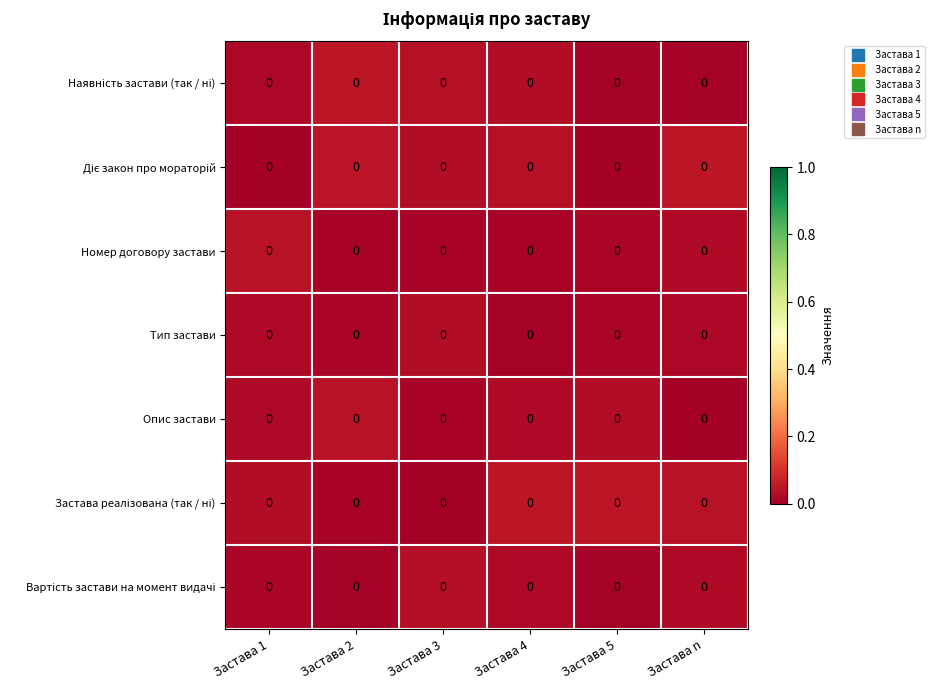

Rank the series at Застава 3 from lowest to highest value.

Застава реалізована (так / ні), Номер договору застави, Опис застави, Діє закон про мораторій, Тип застави, Вартість застави на момент видачі, Наявність застави (так / ні)